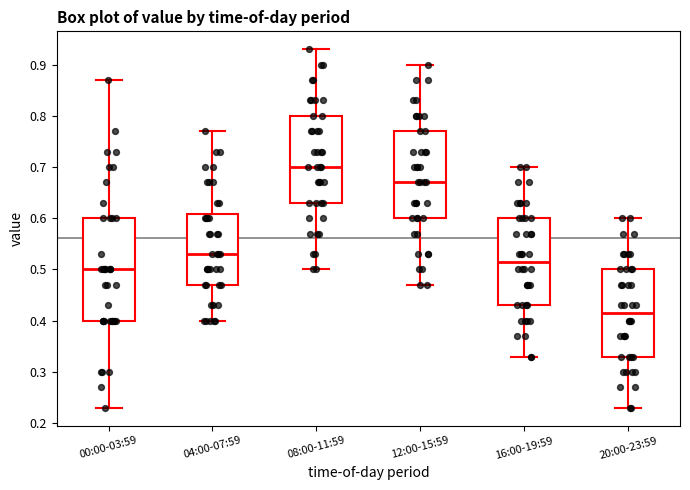

Which box's median line is the lowest?

20:00-23:59